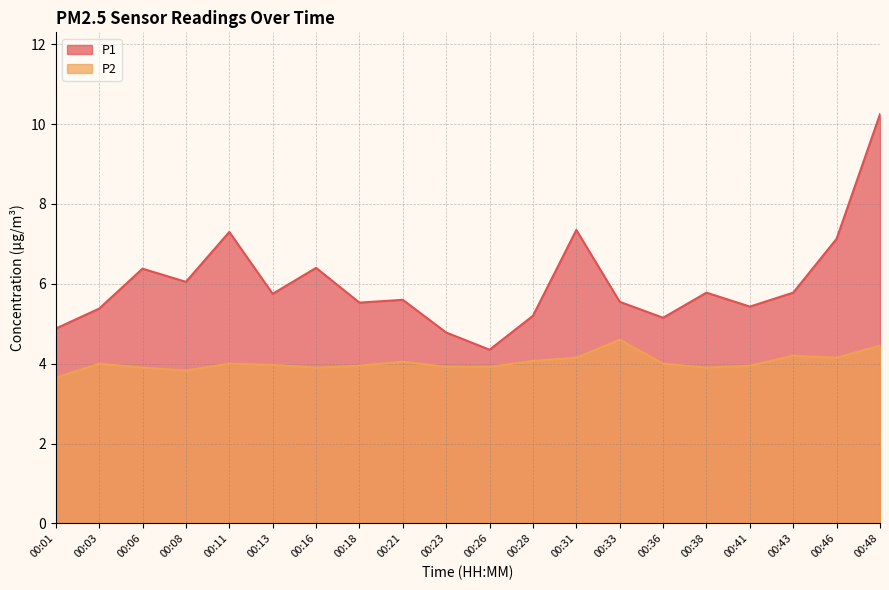

What is the difference between the highest and lowest values at 00:16?

2.5